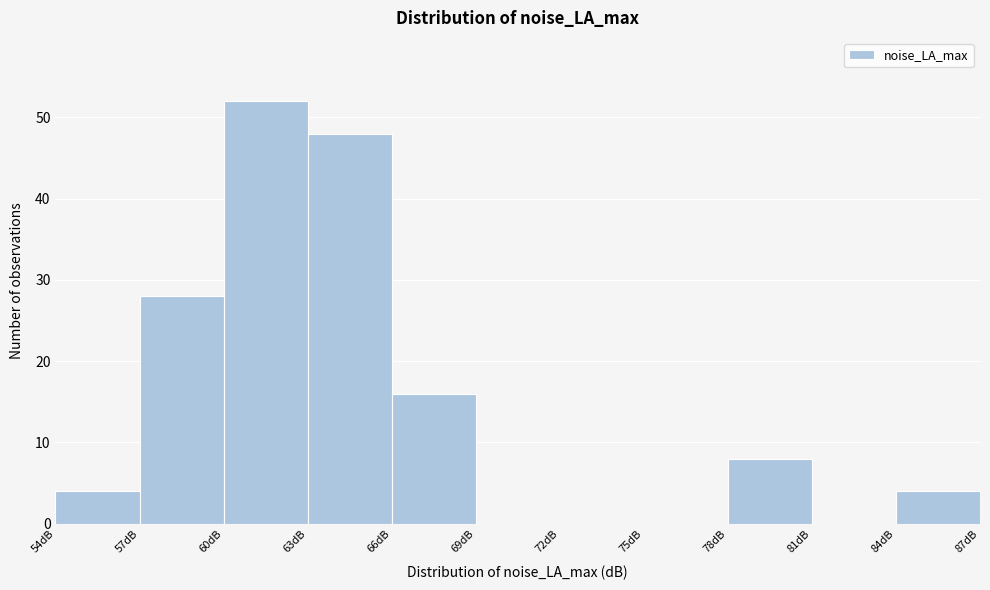

Reading left to right, transcribe this chart: for each bar, give the range it covers on the x-axis and its height. The values are not printed on the chart, so give them approximately, as read against the axis.

54 to 57: 4
57 to 60: 28
60 to 63: 52
63 to 66: 48
66 to 69: 16
69 to 72: 0
72 to 75: 0
75 to 78: 0
78 to 81: 8
81 to 84: 0
84 to 87: 4